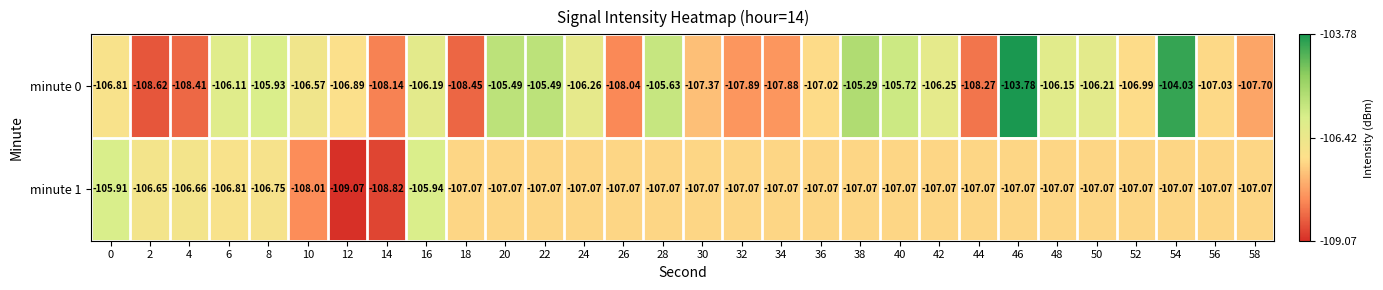

Which series has the widest spread of values?

minute 0